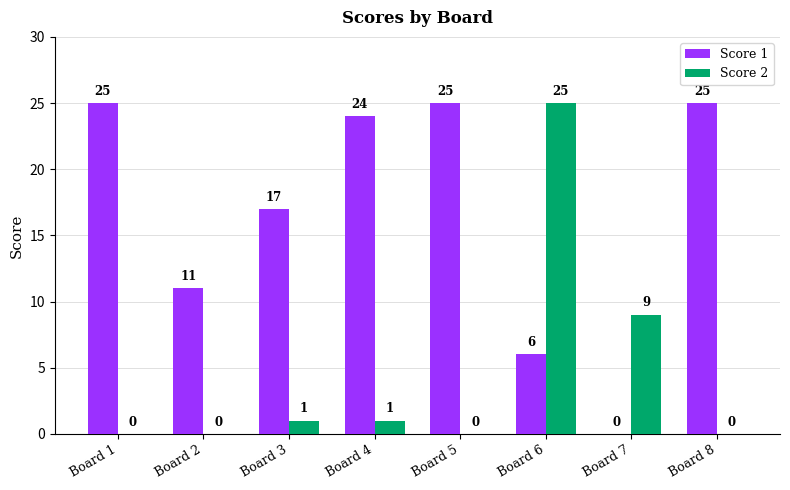

At which category is the sum across all series the highest?

Board 6